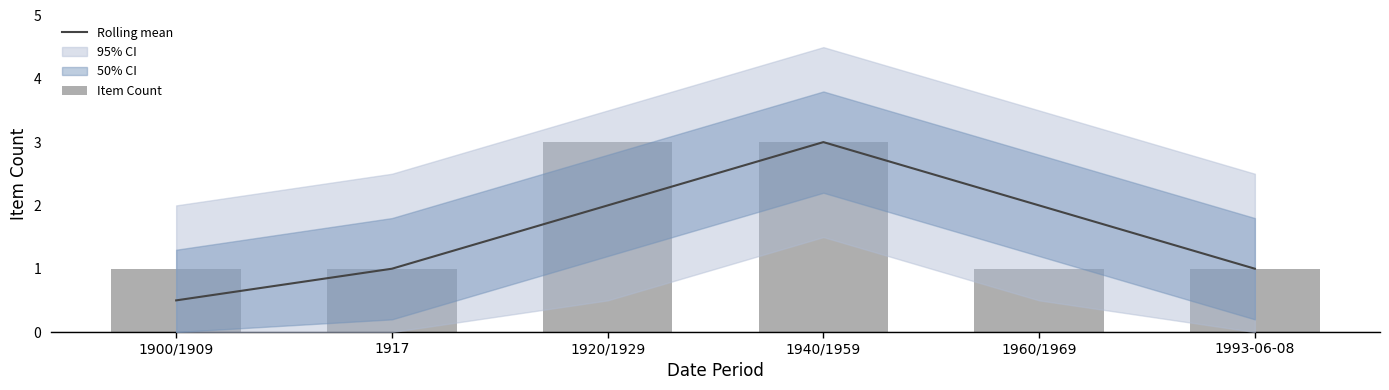

At which category does the chart reach its peak across all series?

1940/1959